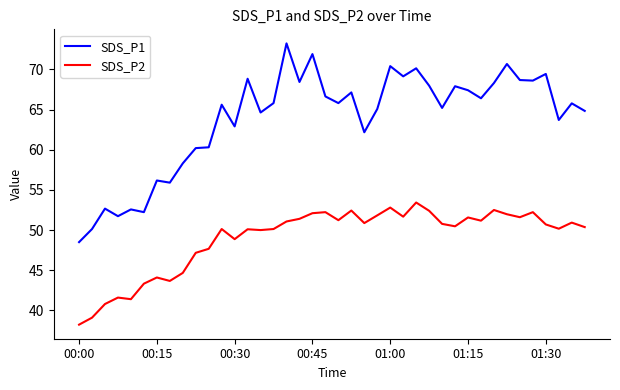

True or false: SDS_P1 and SDS_P2 intersect in this chart.

False